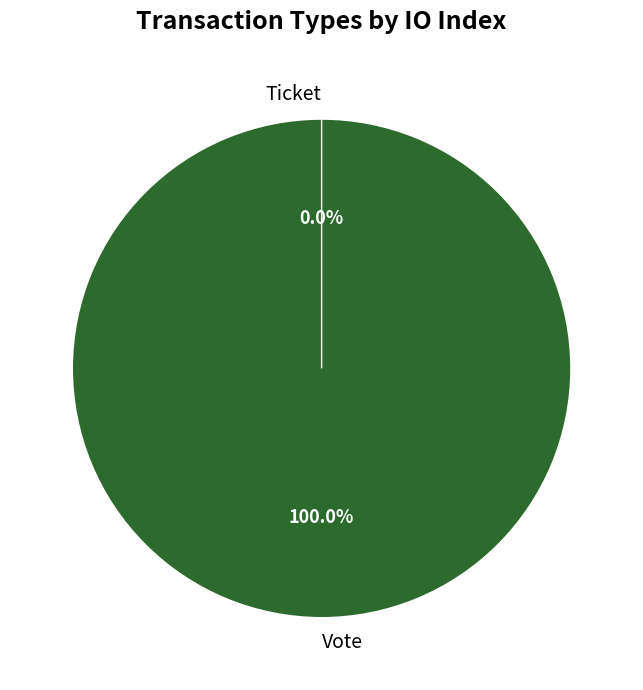

Does Ticket account for over 50% of the chart?

No